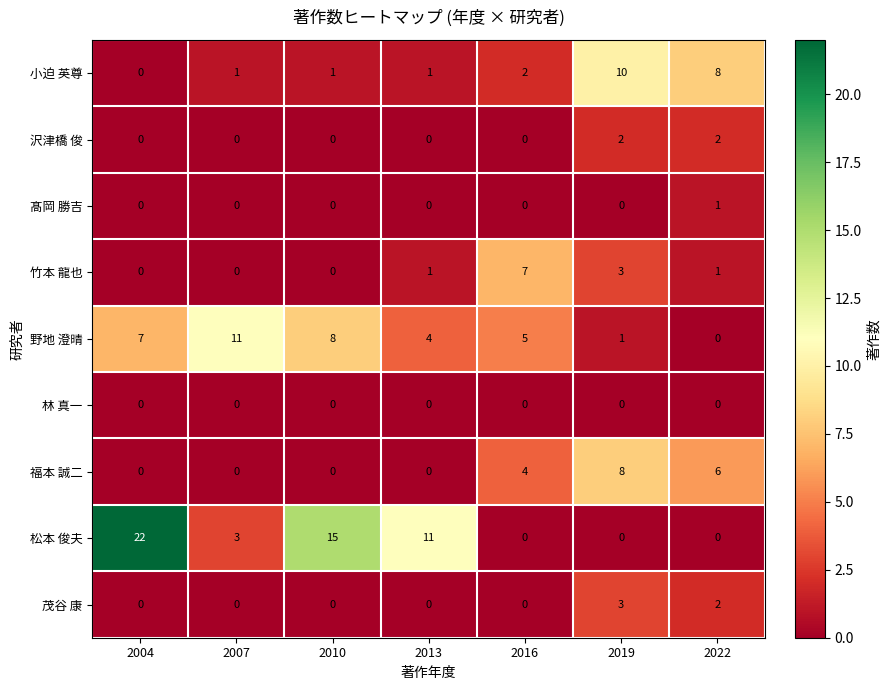

At which category is the sum across all series the highest?

2004